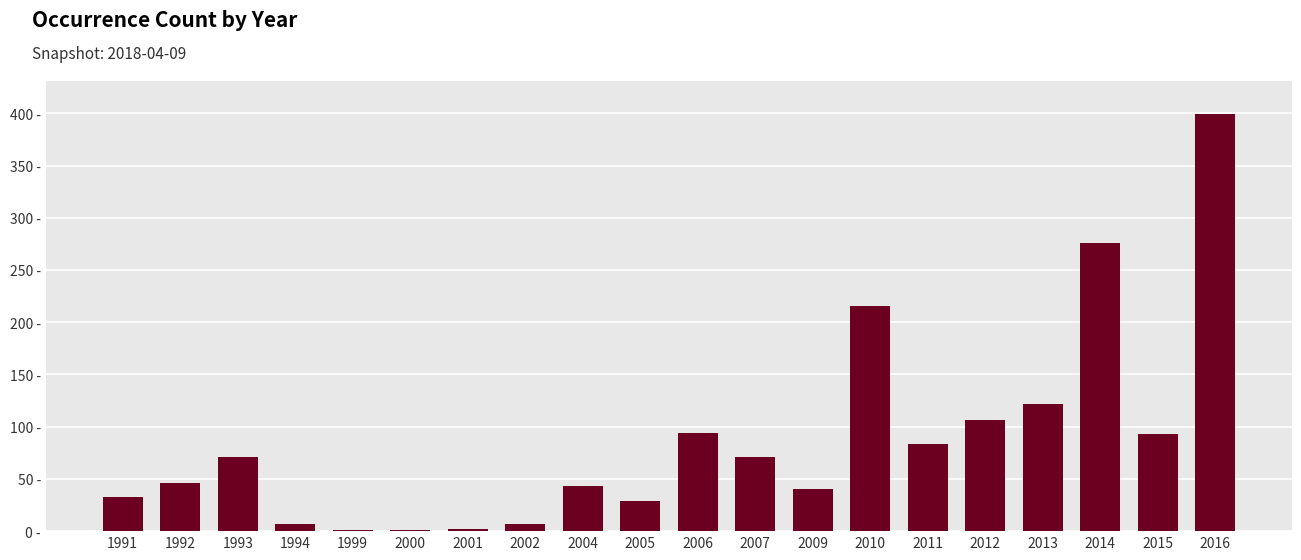

At which label is the value closest to 200?

2010